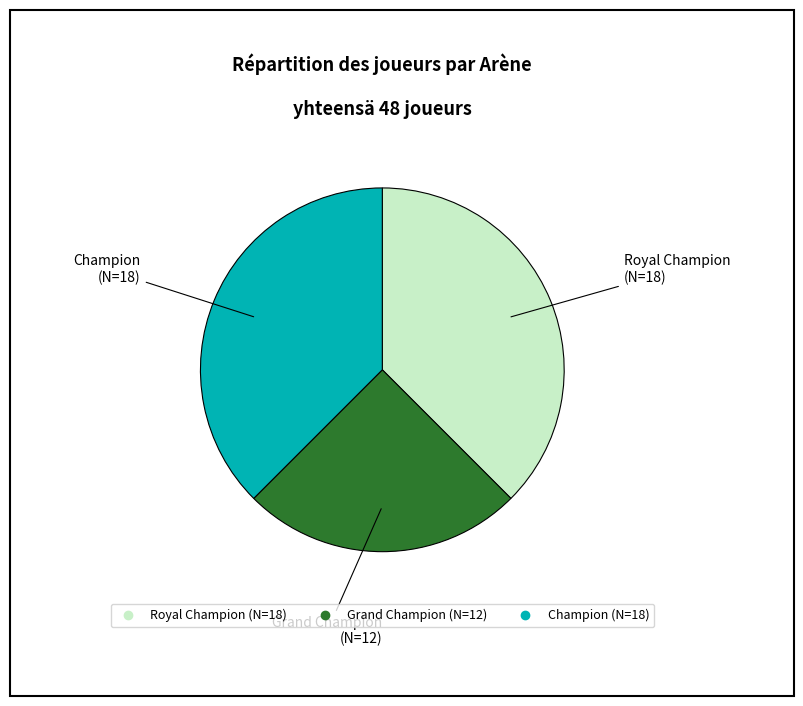

Which slice is the smallest?

Grand Champion